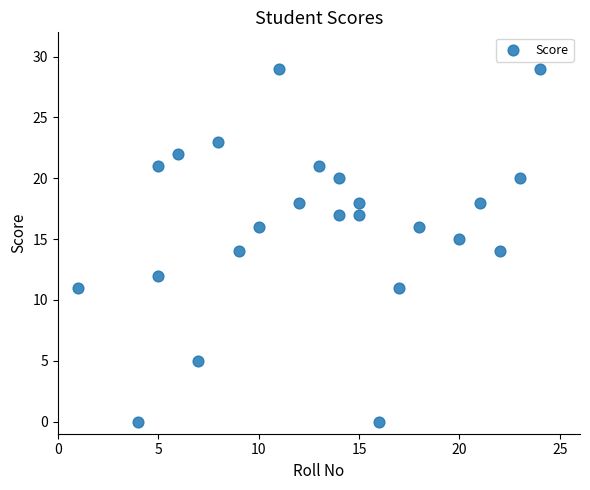

What is the range of X values (max minus min)?

23